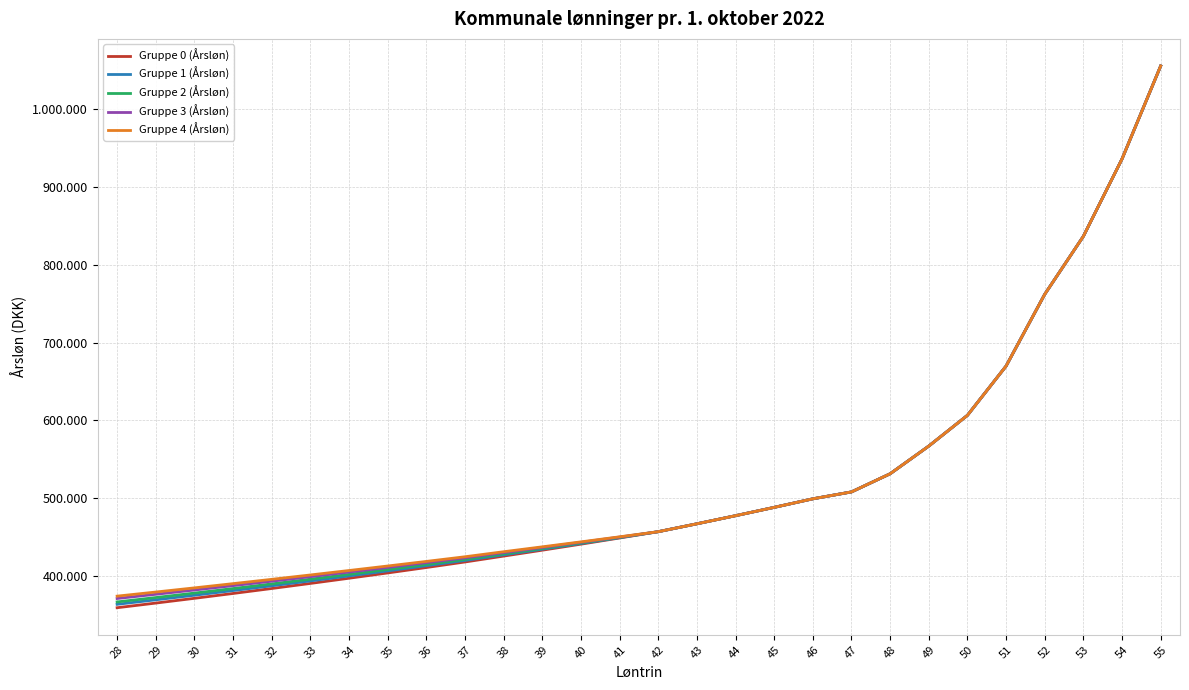

Is this an area chart (filled region under the line)?

No